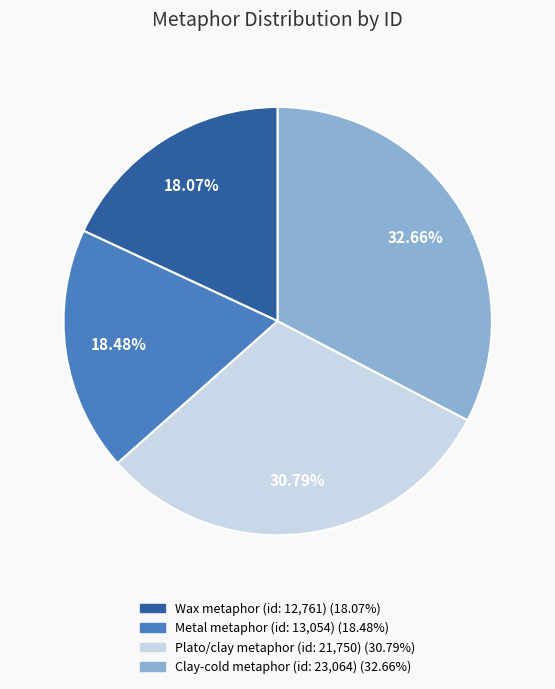

Does any single category account for the majority?

No